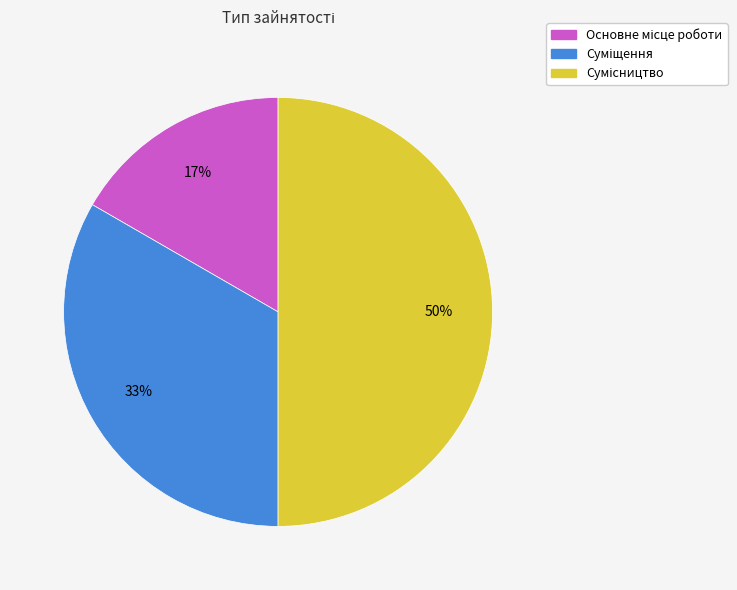

To the nearest percent, what is the difference between the largest and smallest slice percentages?

33%